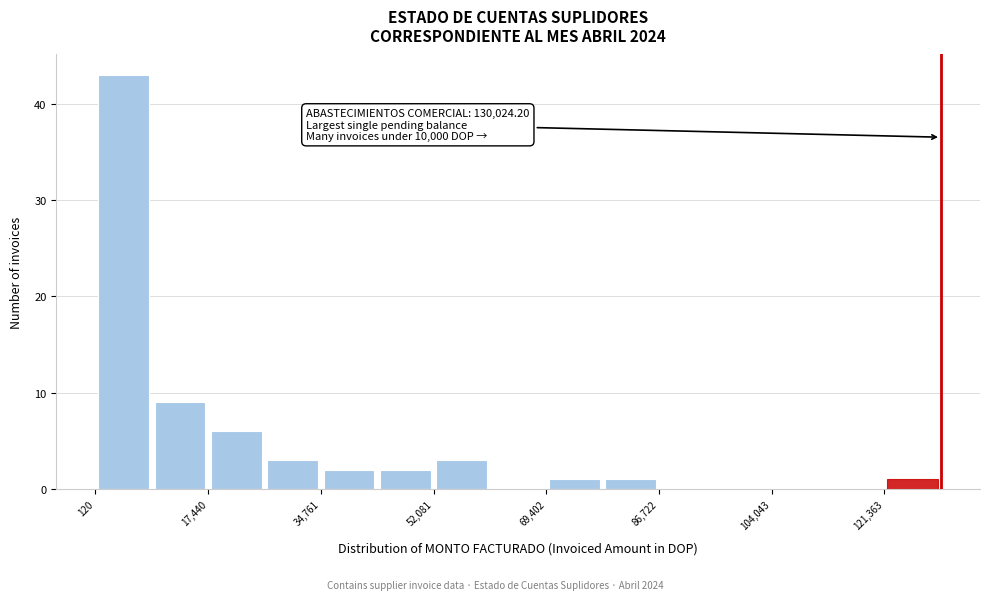

Which range on the x-axis has the tallest bar?

0 to 8000